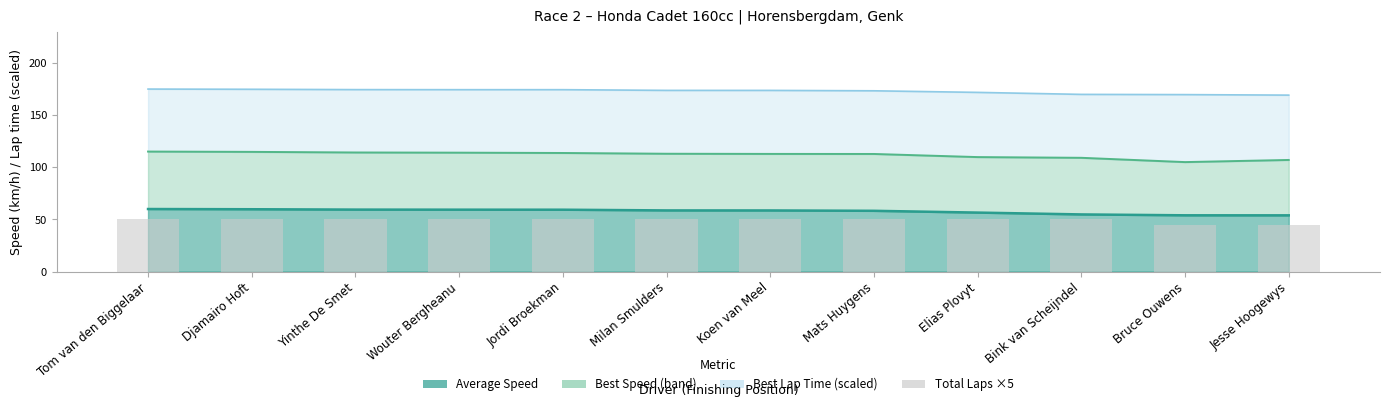

What is the label of the 11th bar from the left?

Bruce Ouwens